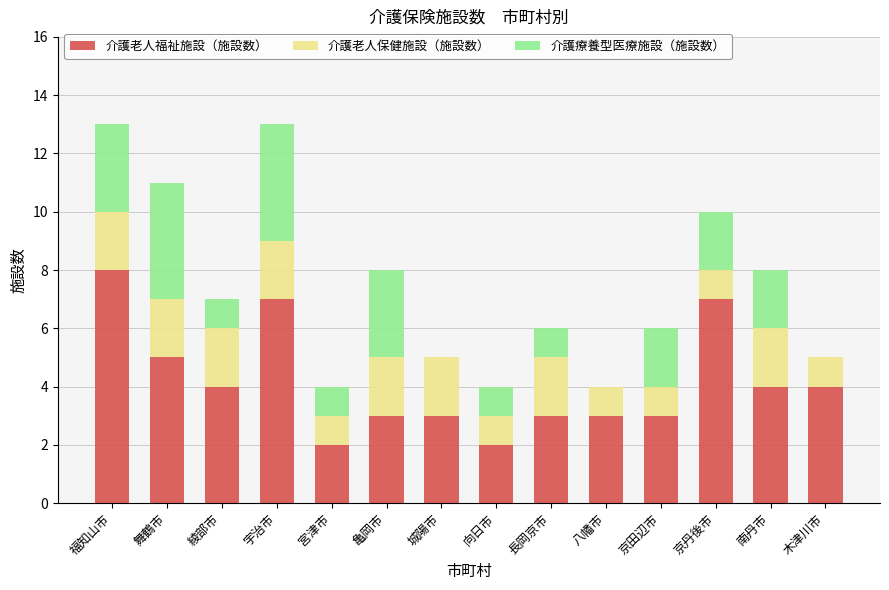

True or false: 介護老人福祉施設（施設数） has a value of 1 at 舞鶴市.

False